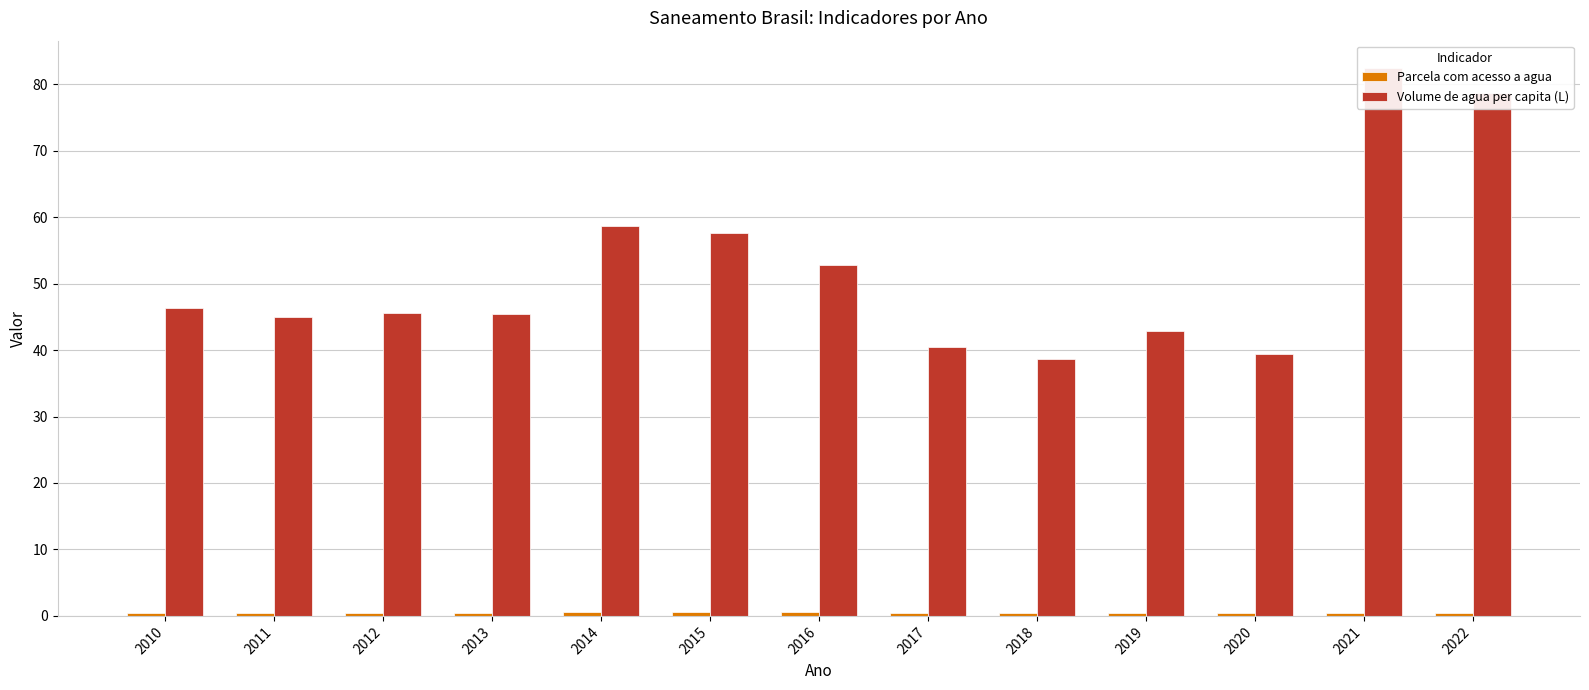

Which category has the lowest value in the Parcela com acesso a agua series?

2017